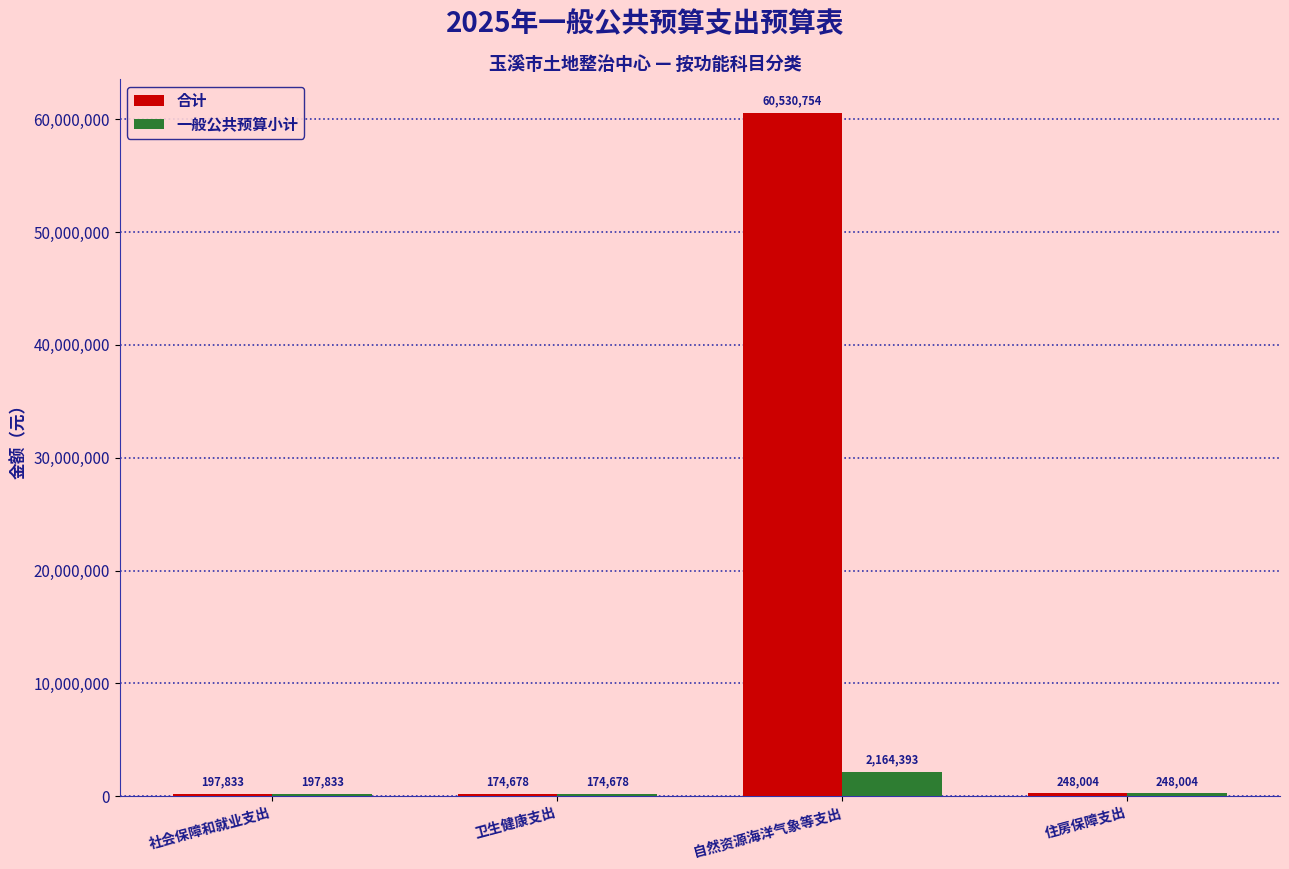

At which category is the sum across all series the highest?

自然资源海洋气象等支出